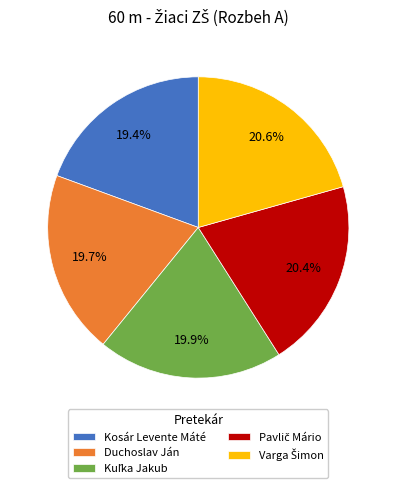

Is there any slice that represents more than half of the pie?

No